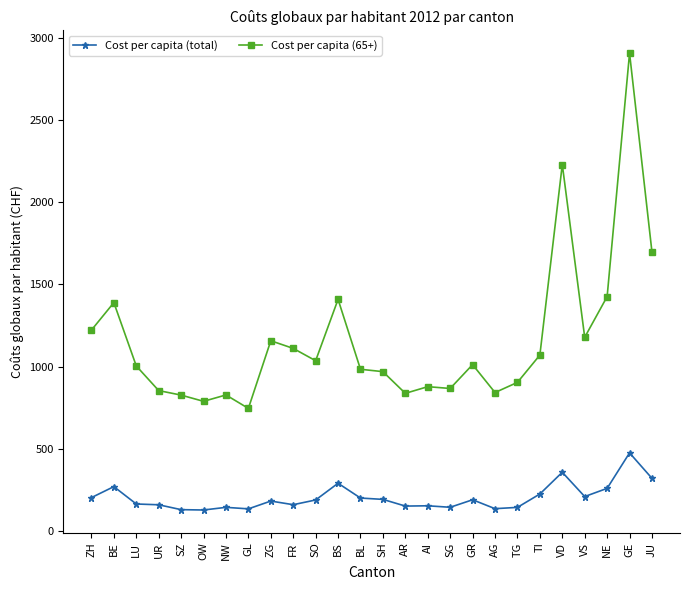

What is the lowest value of the Cost per capita (total) series?

127.8